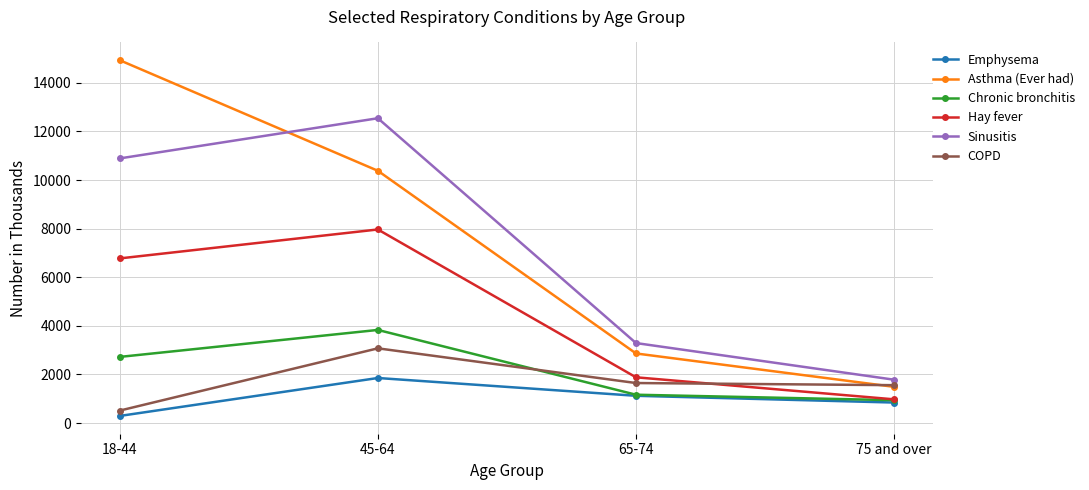

Reading left to right, transcribe all the data shown in this chart.

Emphysema: 292	1853	1121	843
Asthma (Ever had): 14929	10380	2863	1489
Chronic bronchitis: 2721	3831	1165	940
Hay fever: 6774	7965	1882	975
Sinusitis: 10889	12542	3291	1783
COPD: 512	3074	1646	1558